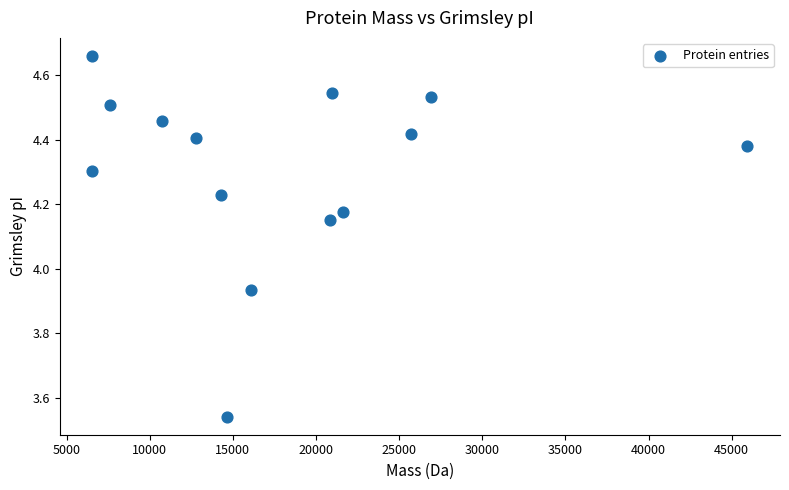

What is the range of Y values (max minus min)?

1.1